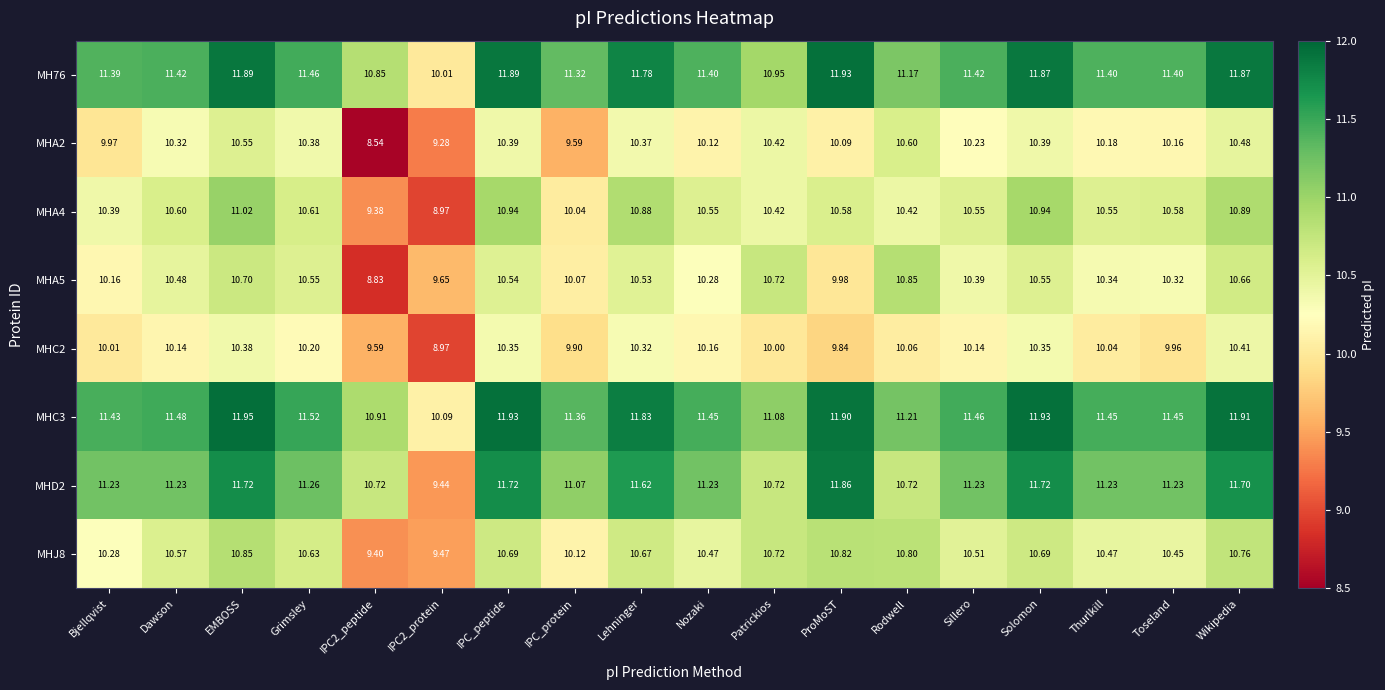

Where does the MHA4 series first go above 10?

Bjellqvist